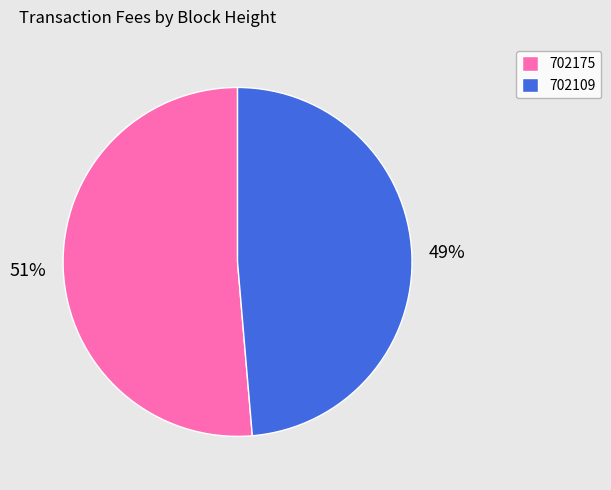

What percentage is the 702109 slice, to the nearest percent?

49%